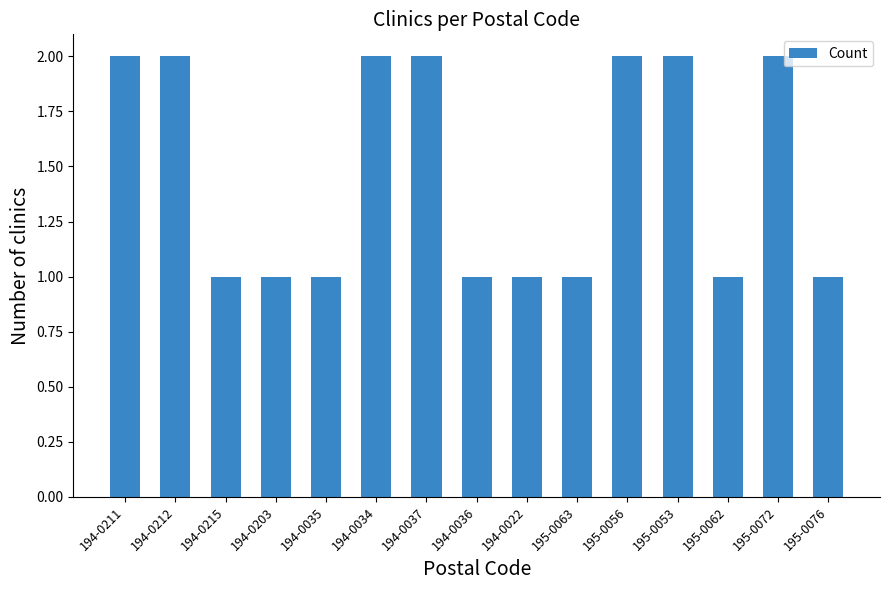

Between 195-0072 and 194-0203, which is larger?

195-0072